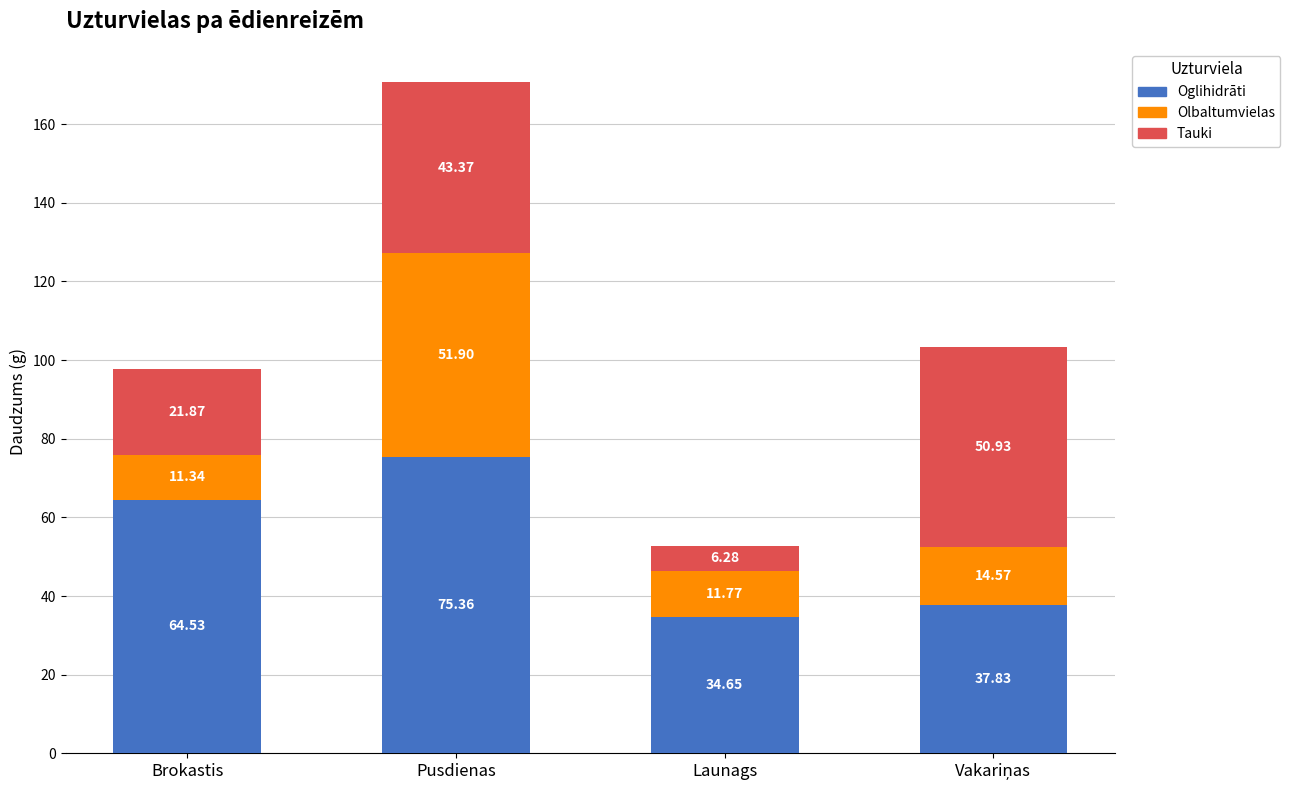

What is the difference between the maximum and second lowest values in the Oglihidrāti series?

37.5